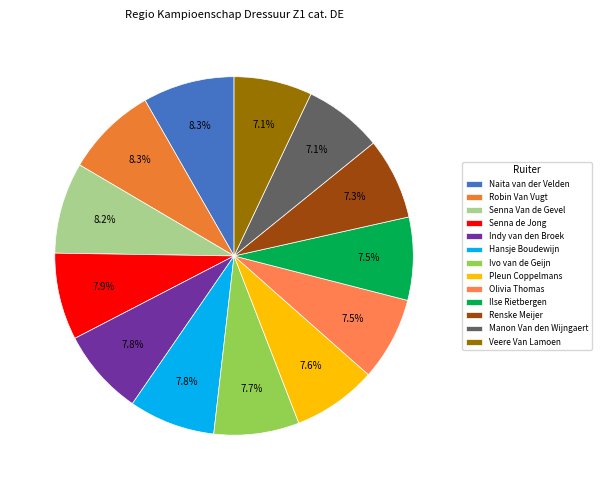

True or false: Veere Van Lamoen accounts for 1% of the total.

False